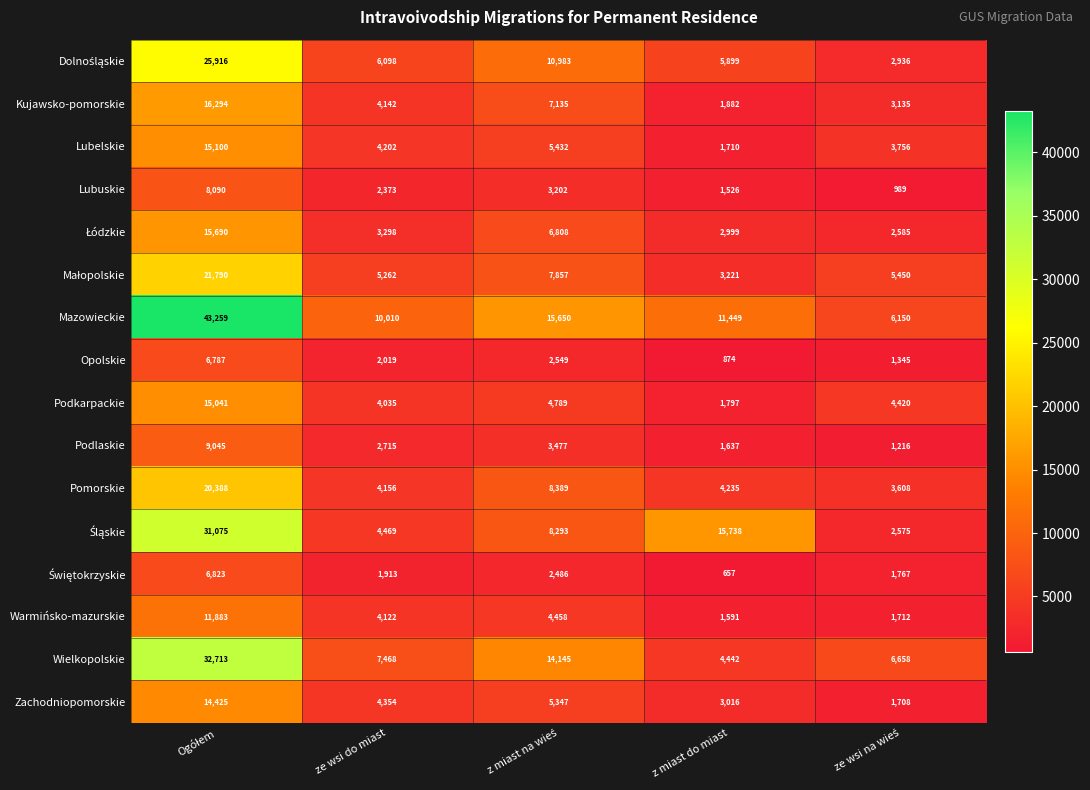

What is the lowest value of the Warmińsko-mazurskie series?

1591